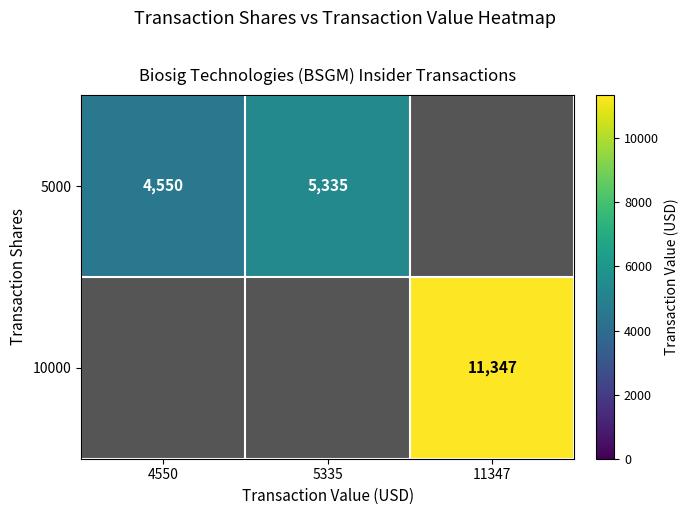

What is the difference between the 5000 values at 4550 and 5335?

785